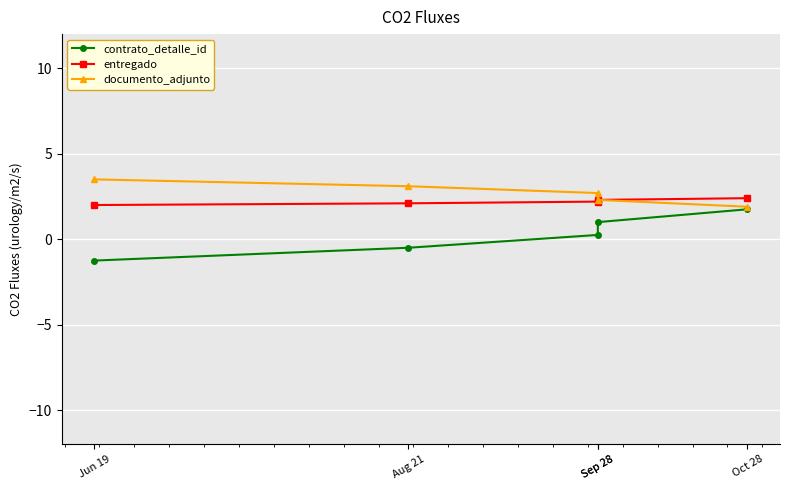

How many lines are shown in the chart?

3